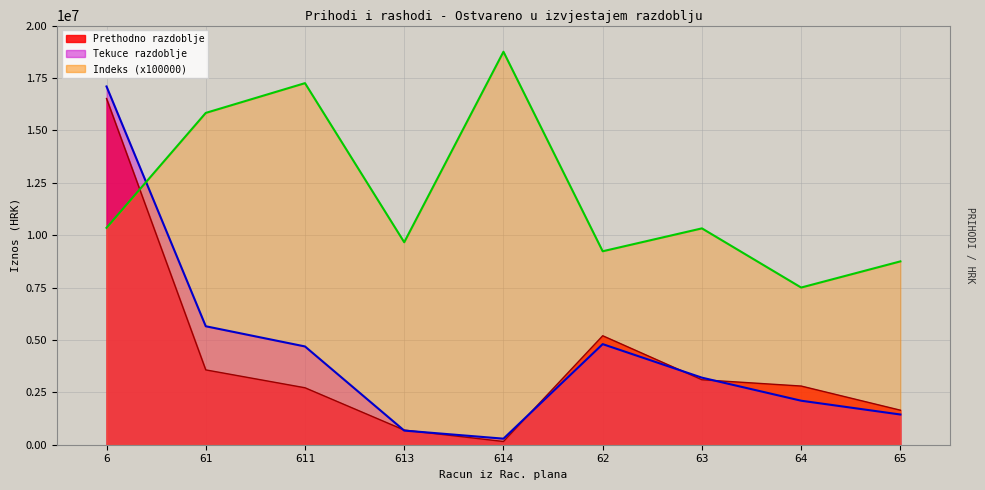

Which label corresponds to the largest value in the chart?

614